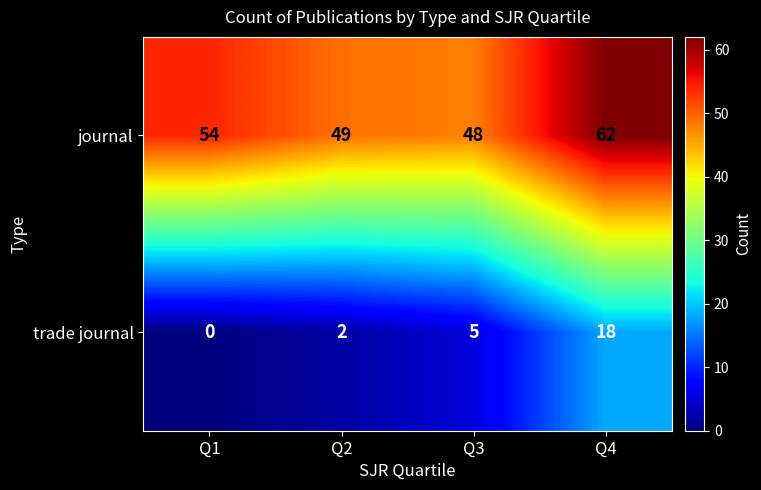

What is the spread (max minus min) of values at Q4?

44